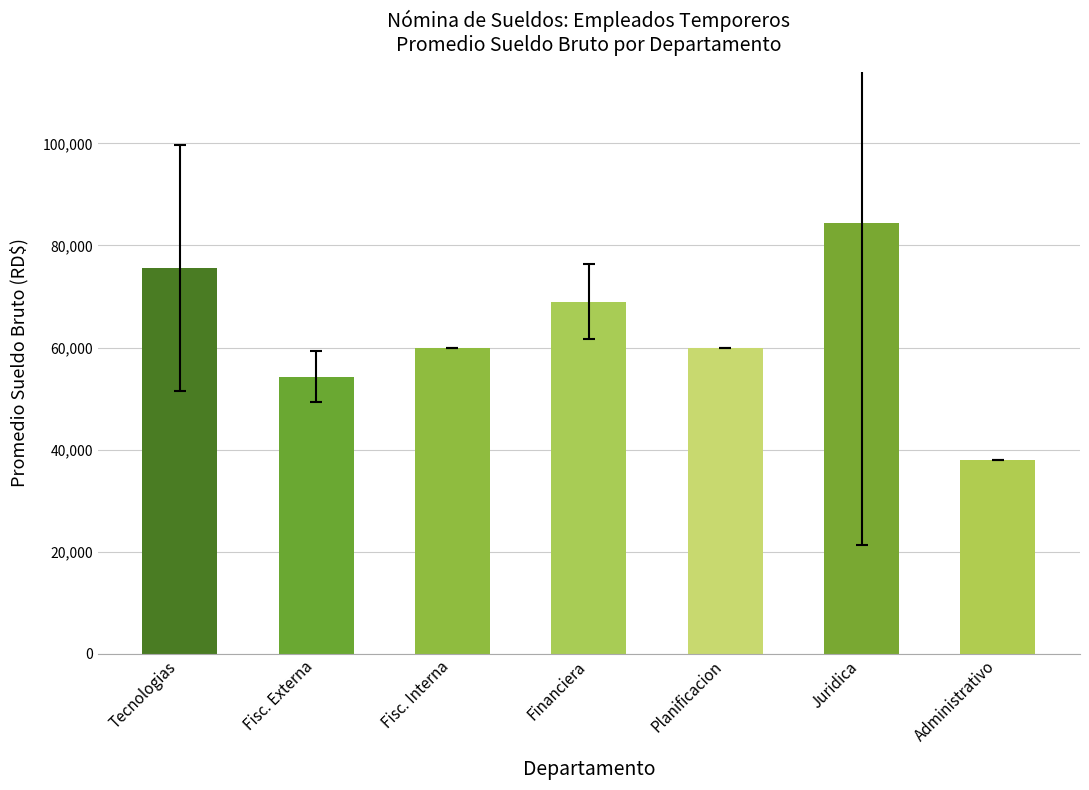

What is the value of the 1st bar from the left?

75555.6